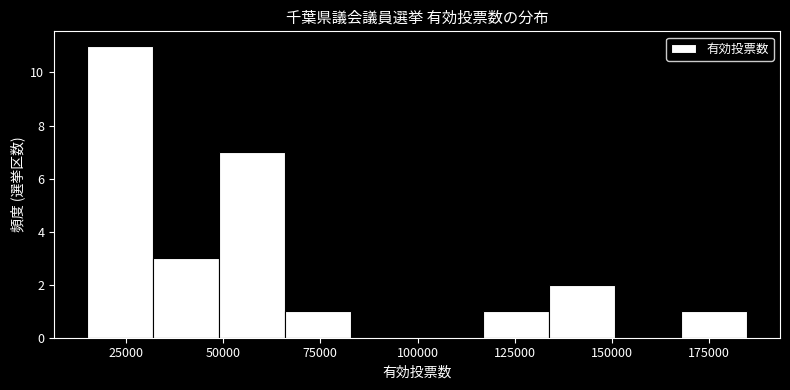

Read against the x-axis, roughly where is the centre of the tallest bar?

25000